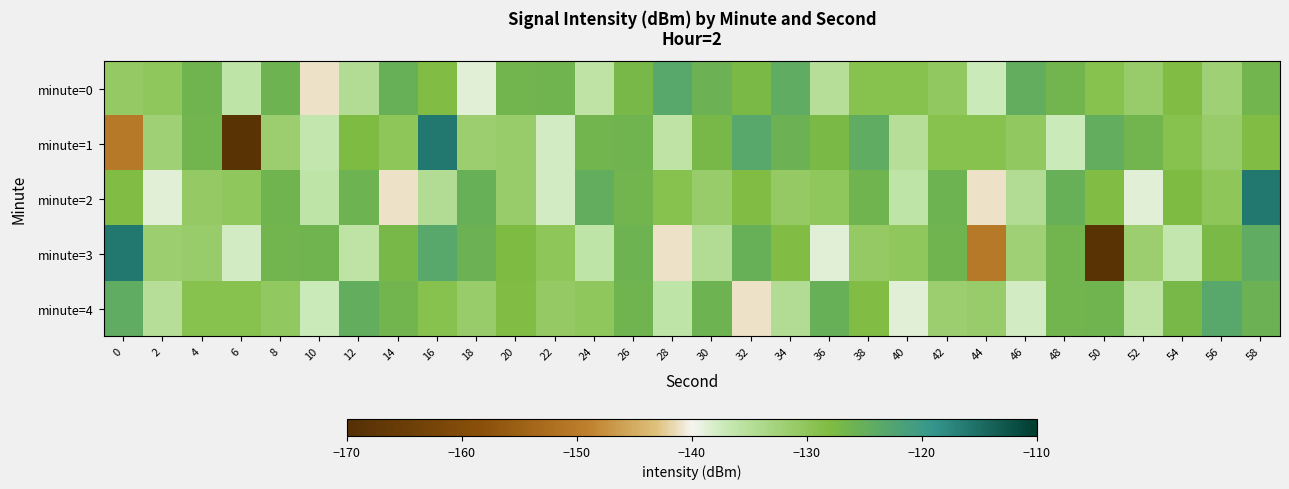

Which category has the lowest value across all series?

6